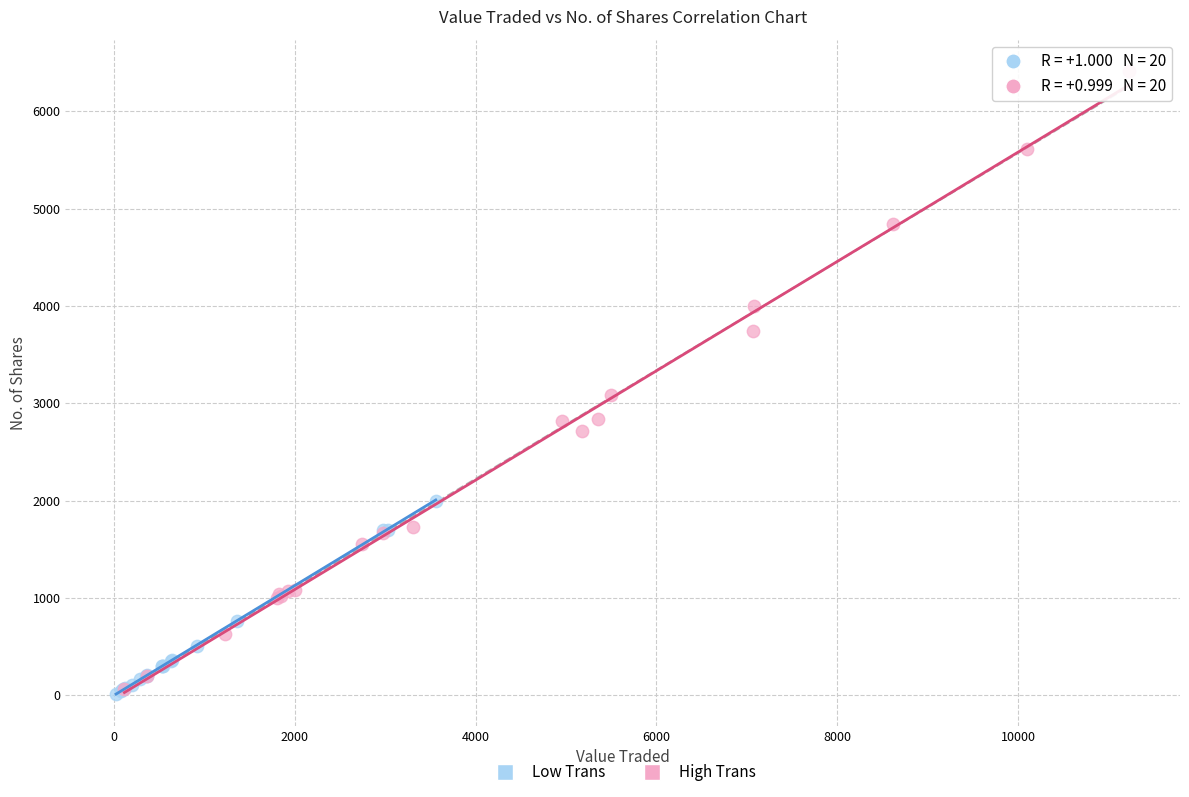

Which series has the widest spread of Y values?

High Trans